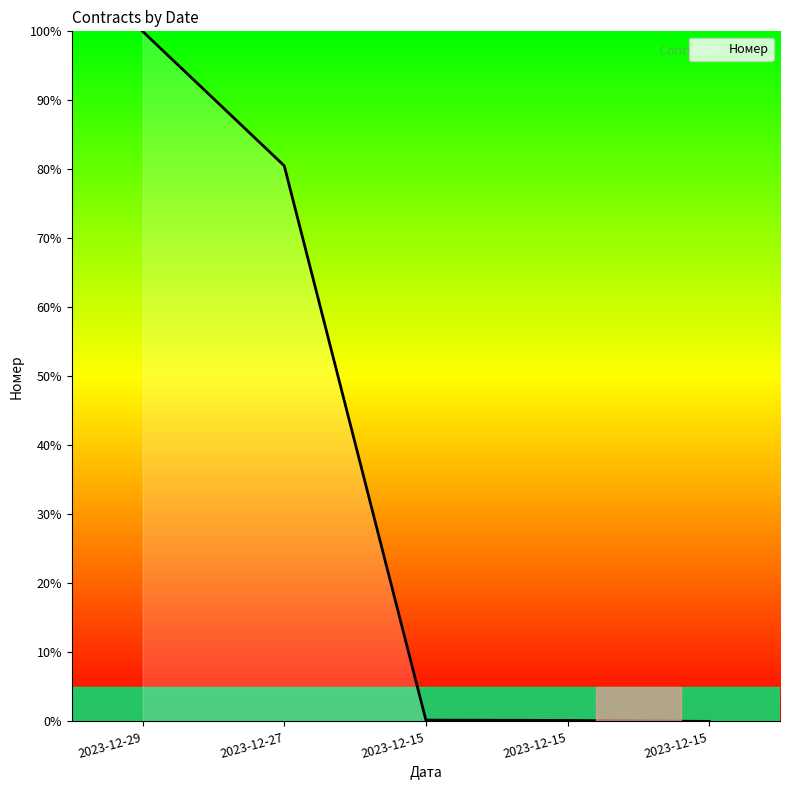

What is the sum of the values at 2023-12-15 and 2023-12-15?

0.3